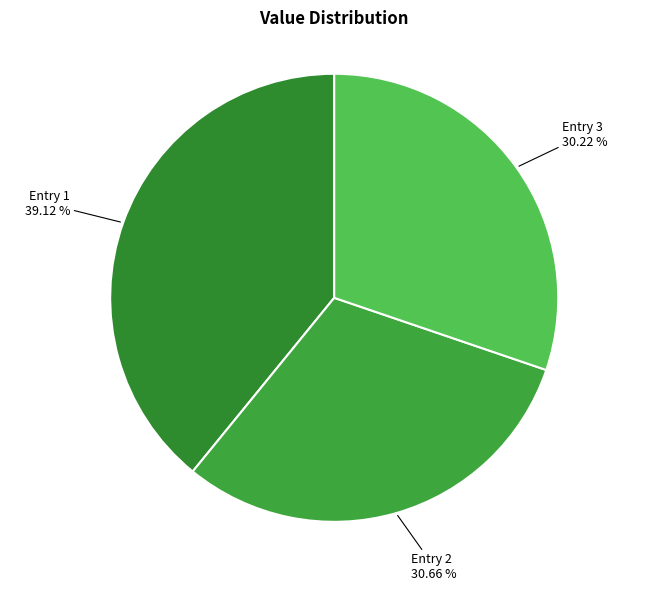

Do Entry 3 and Entry 1 together represent more than half of the pie?

Yes